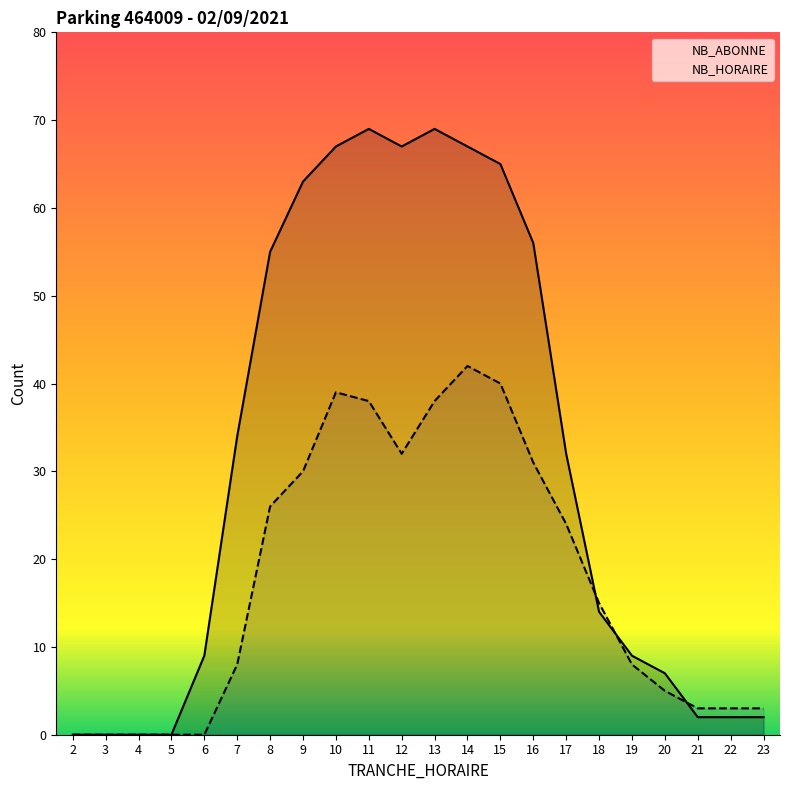

Reading right to left, extract all data points from this chart.

NB_HORAIRE: 3	3	3	5	8	15	24	31	40	42	38	32	38	39	30	26	8	0	0	0	0	0
NB_ABONNE: 2	2	2	7	9	14	32	56	65	67	69	67	69	67	63	55	34	9	0	0	0	0